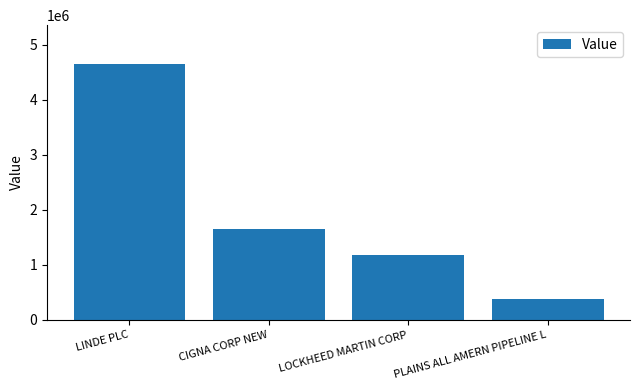

Does the chart contain any negative values?

No